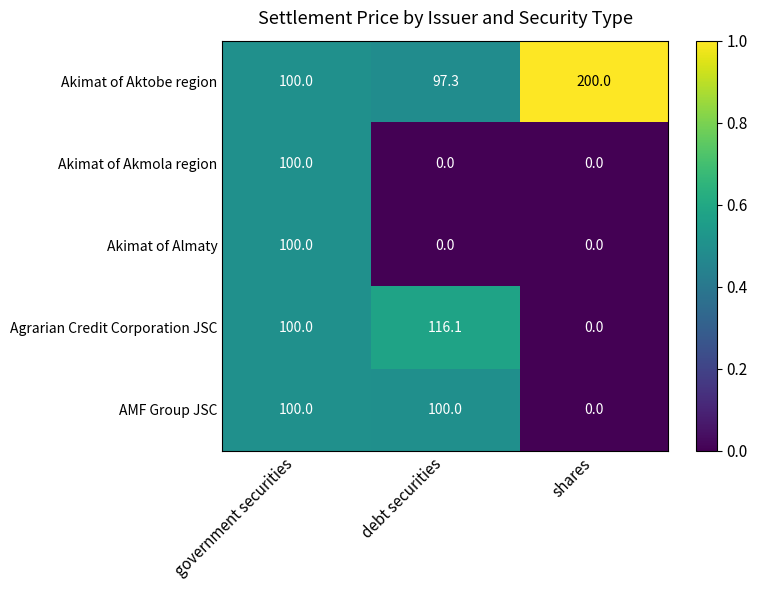

What is the sum of the Akimat of Aktobe region values at shares and debt securities?

297.3